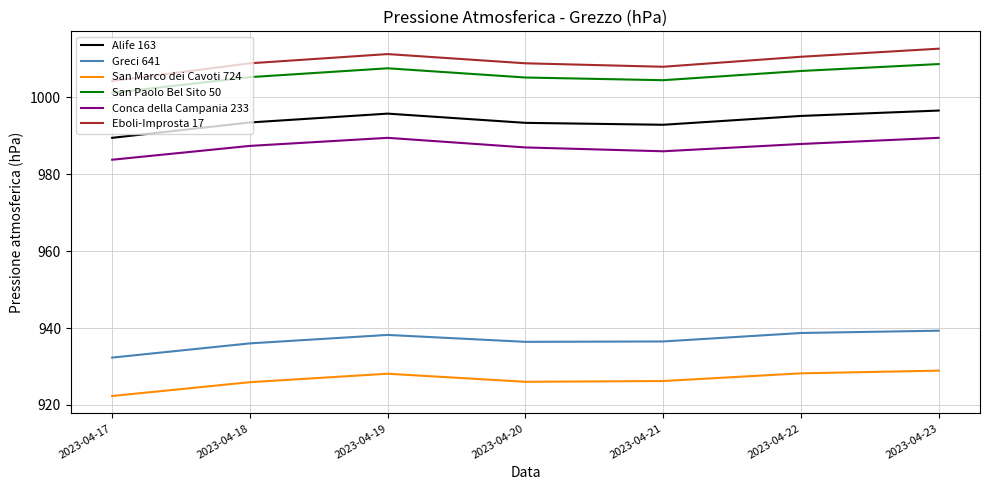

What is the greatest value displayed?

1012.7